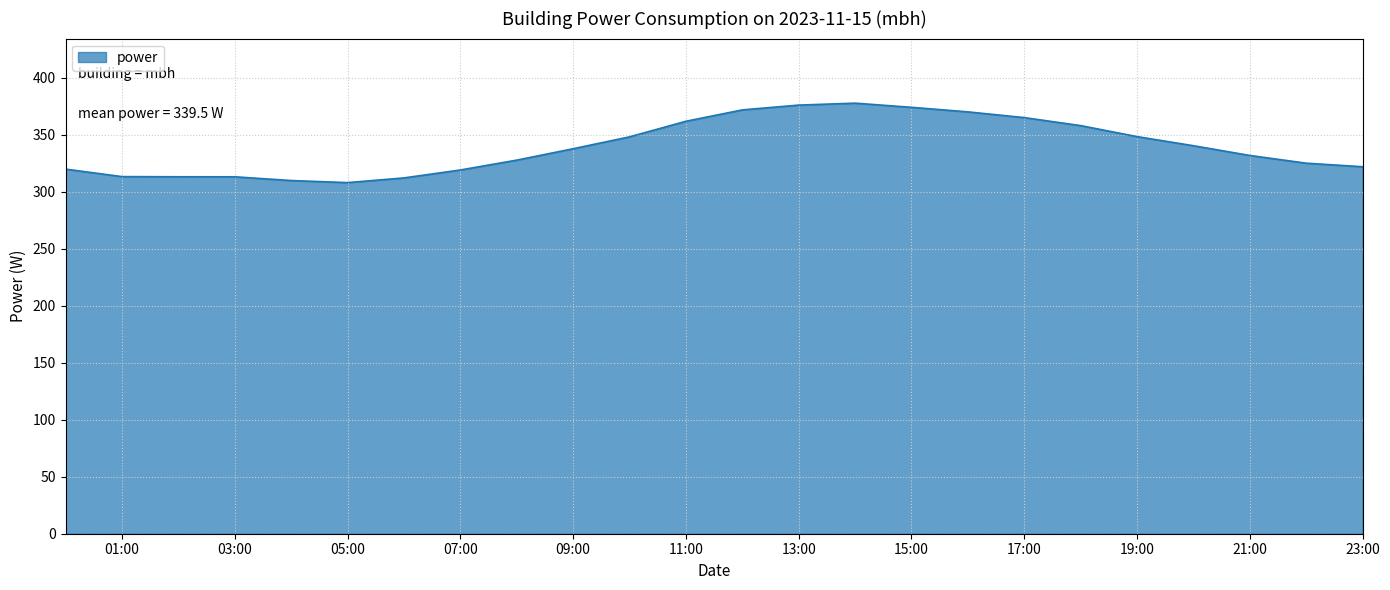

How many lines are shown in the chart?

1